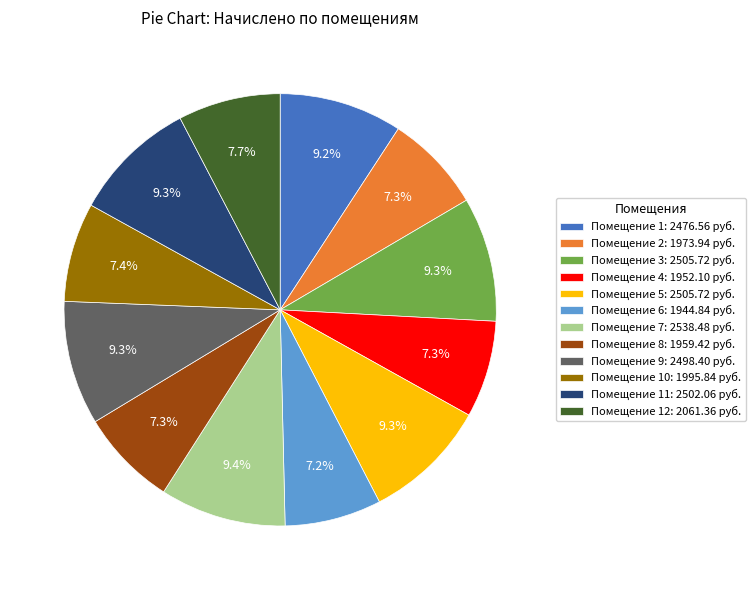

What percentage do Помещение 12: 2061.36 руб. and Помещение 7: 2538.48 руб. together represent?

17.1%